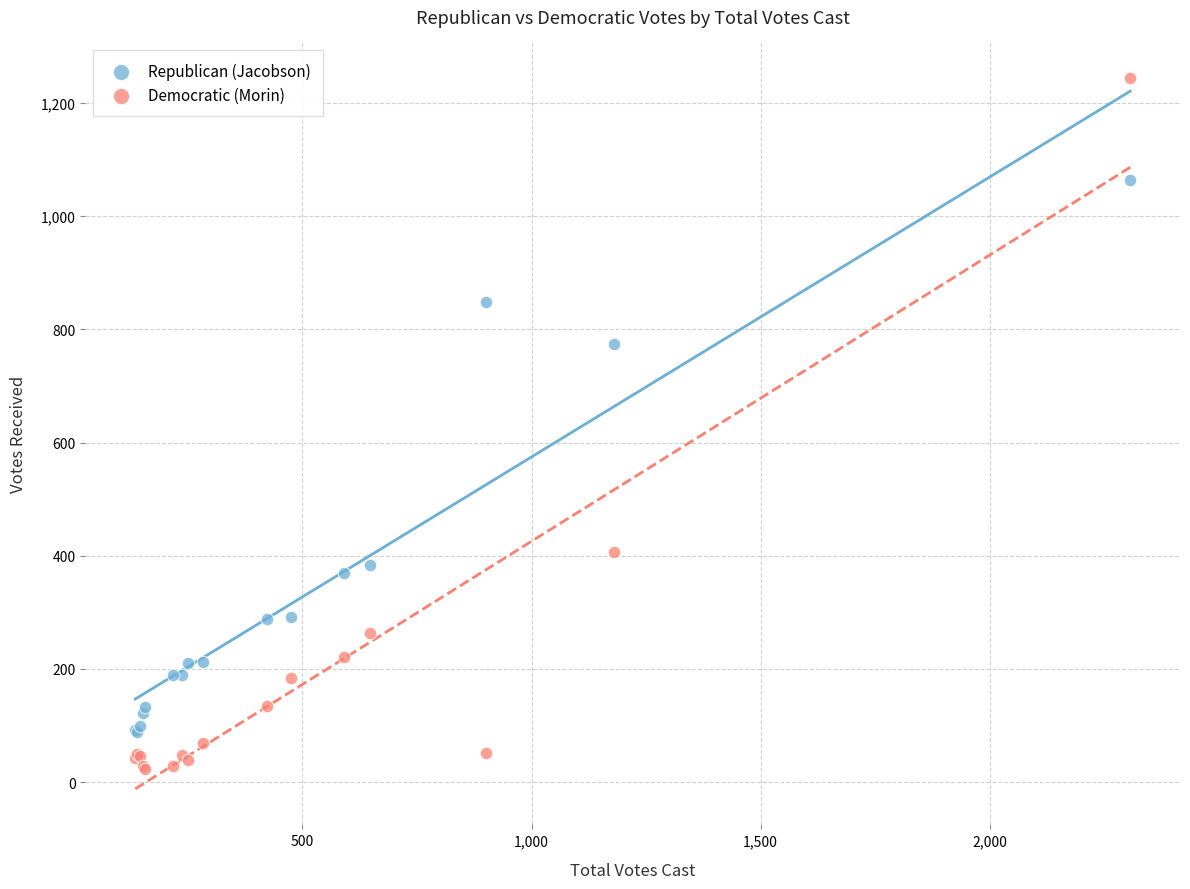

Which series contains the lowest Y value?

Democratic (Morin)